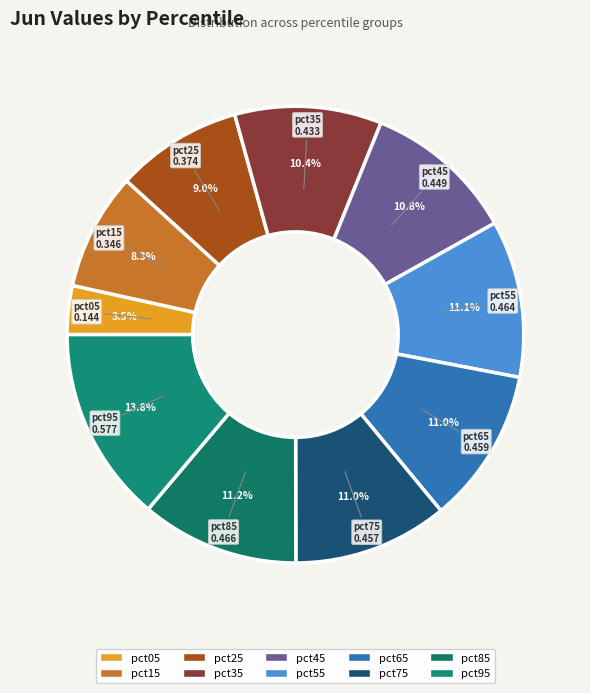

Which has a higher value, pct45 or pct05?

pct45